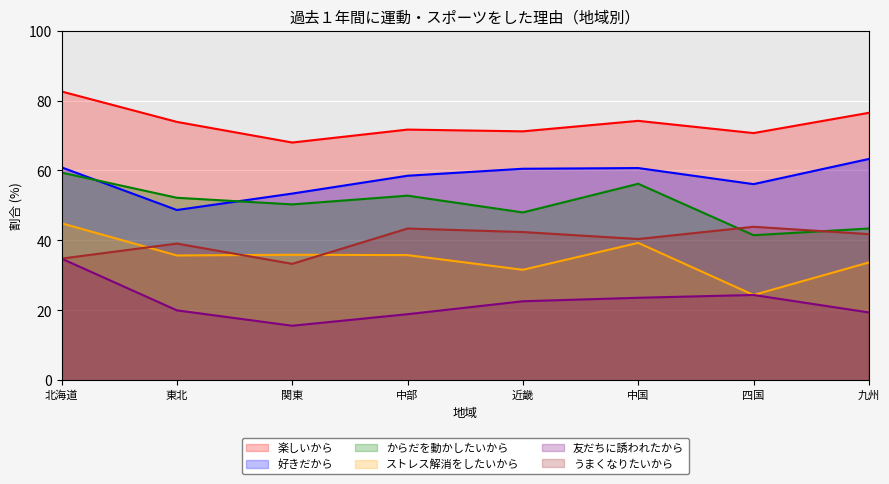

What is the greatest value displayed?

82.6